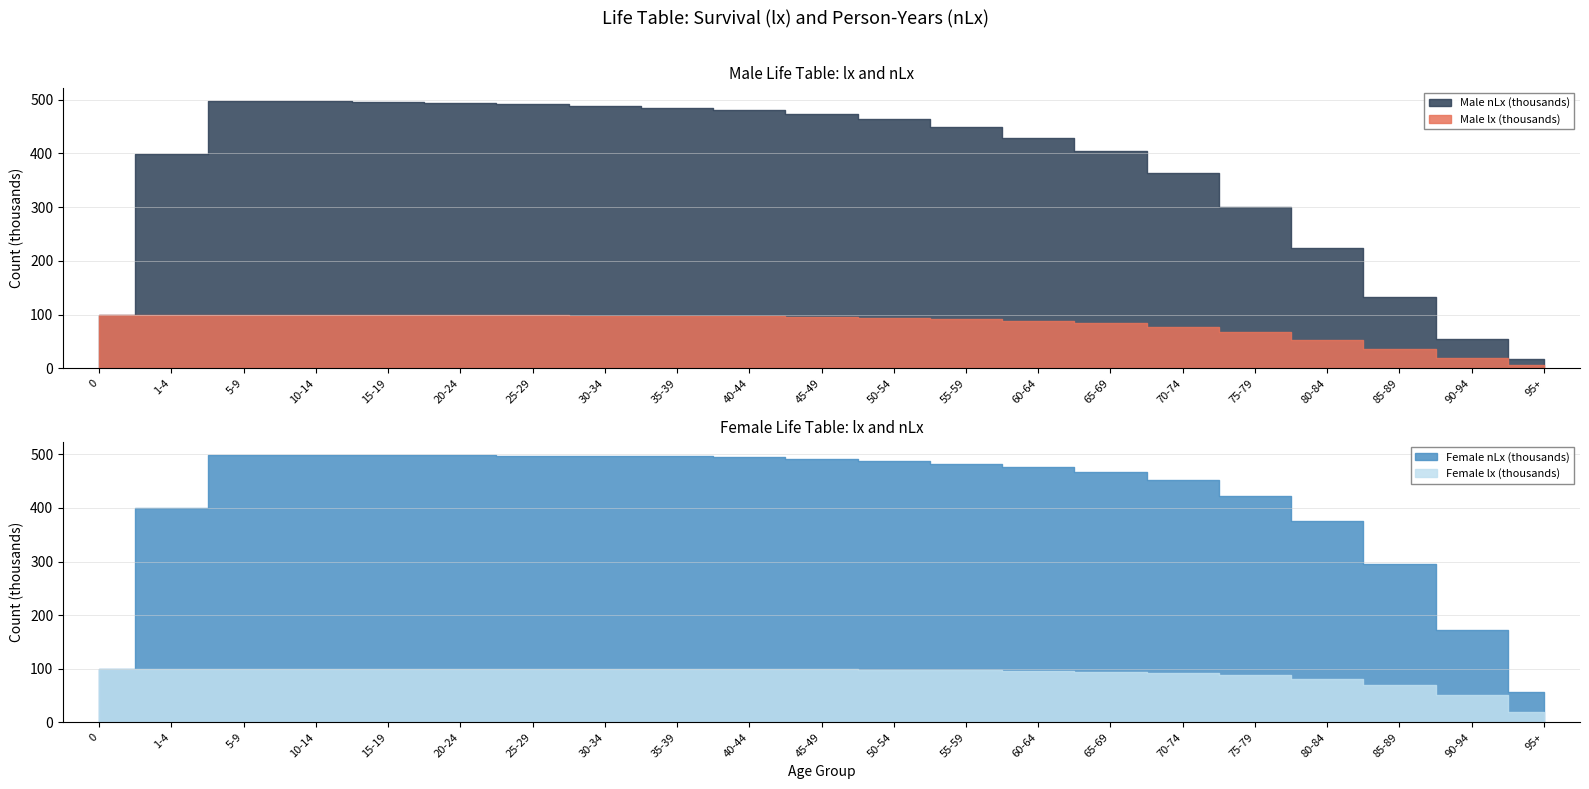

What is the difference between the second highest and second lowest values in the Male nLx series?

442506